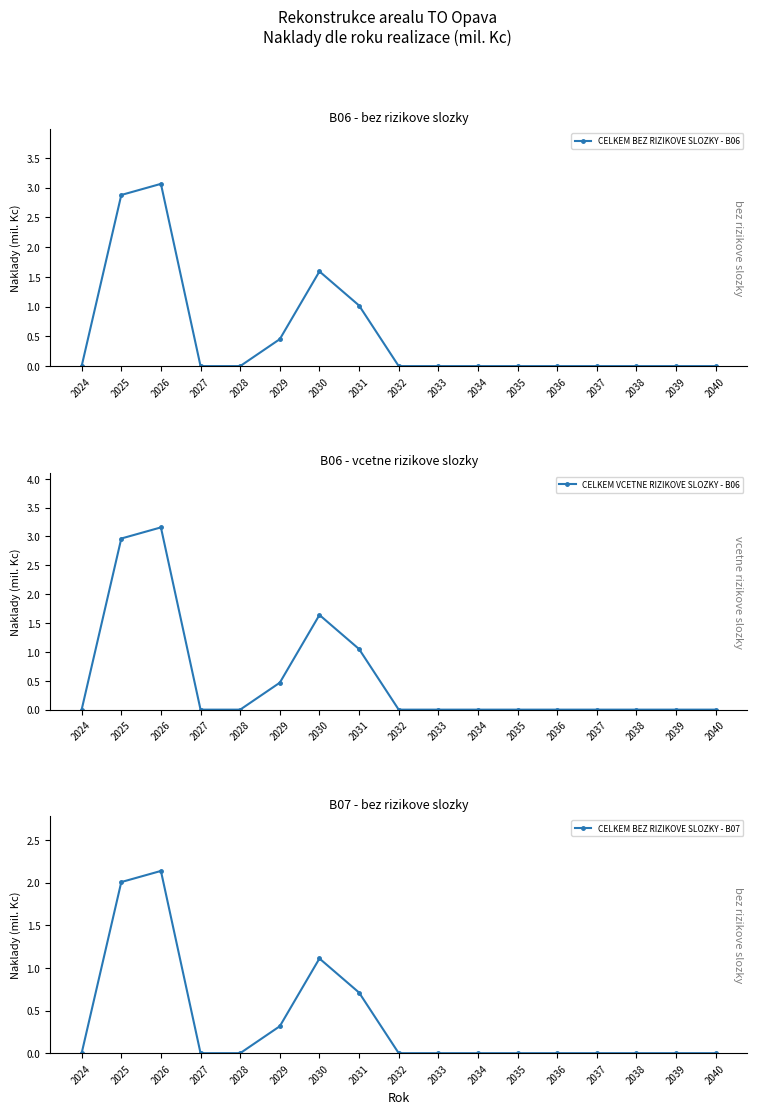

Which series changed the most between 2037 and 2039?

CELKEM BEZ RIZIKOVE SLOZKY - B06